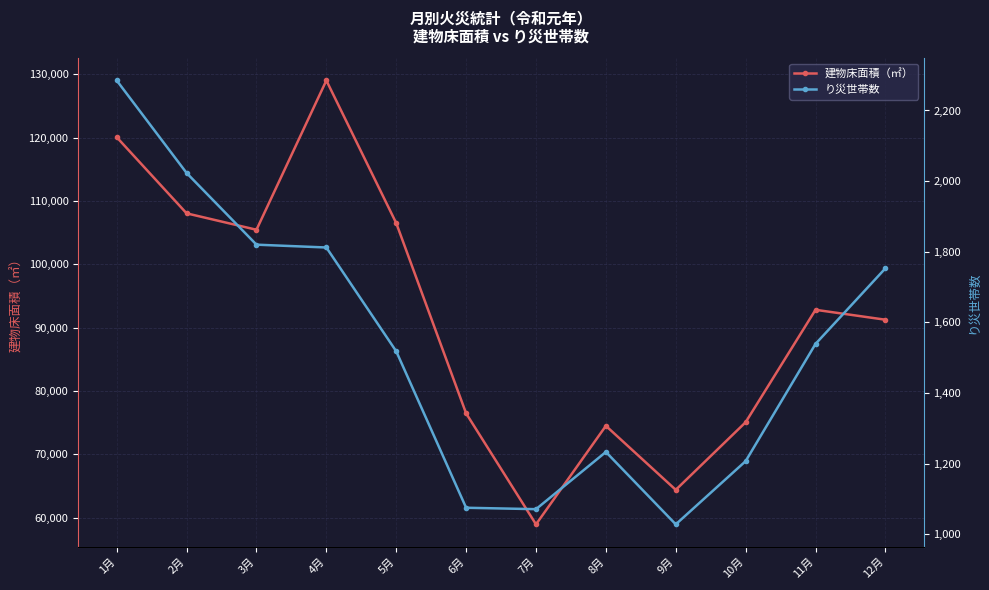

What is the difference between the highest and lowest values at 8月?

73275